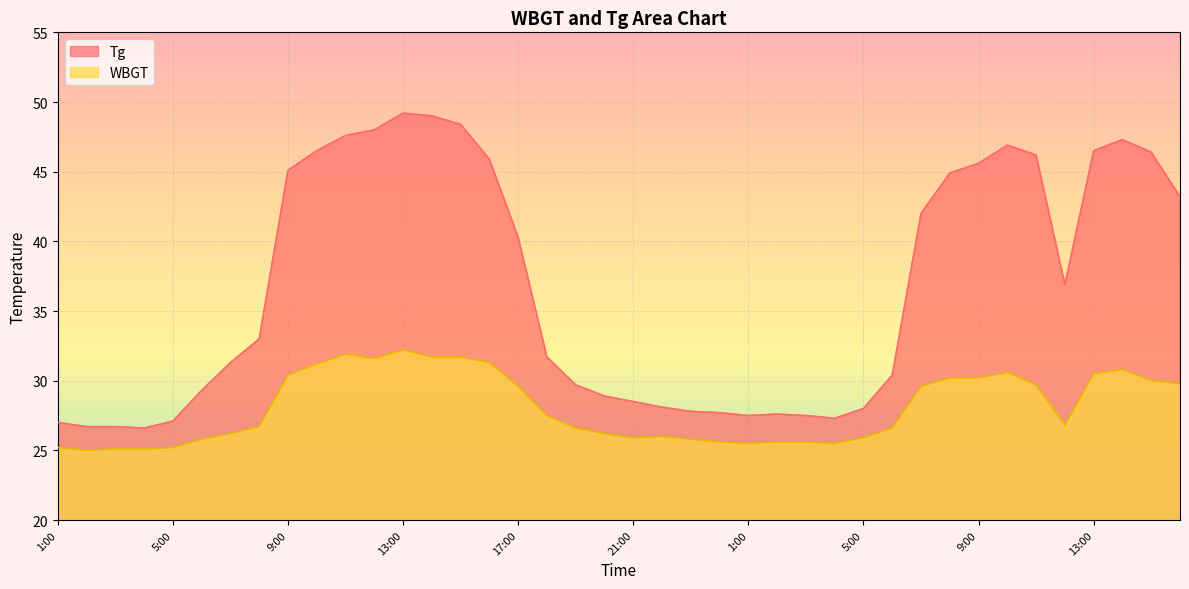

How many data points in Tg are above 33?

19